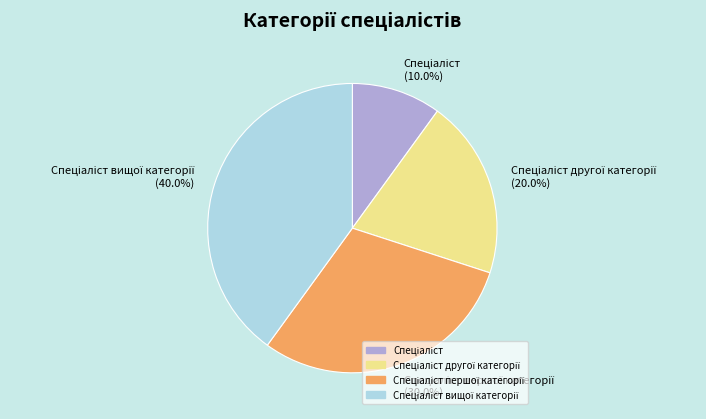

Does any single category account for the majority?

No